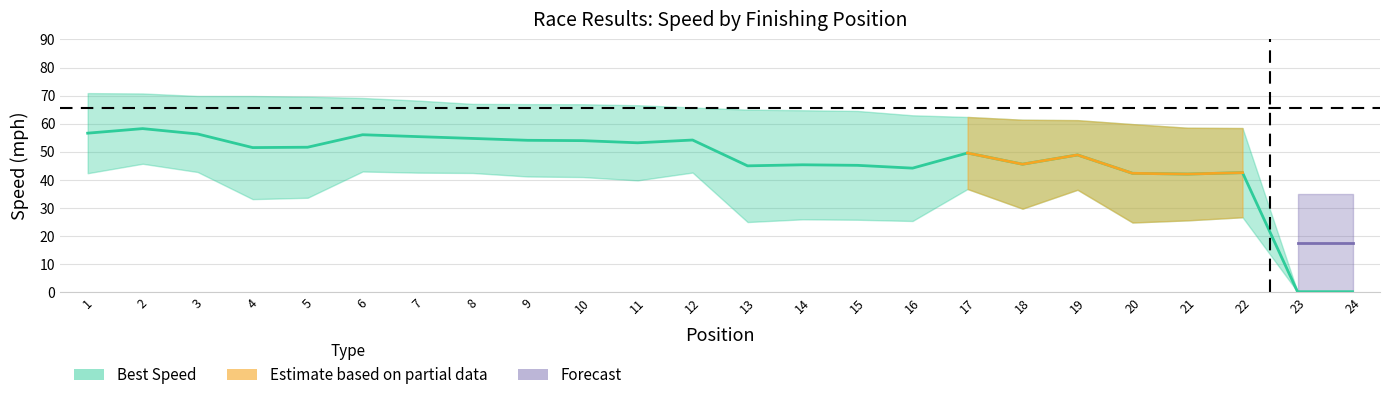

What is the sum of all values?

1105.2